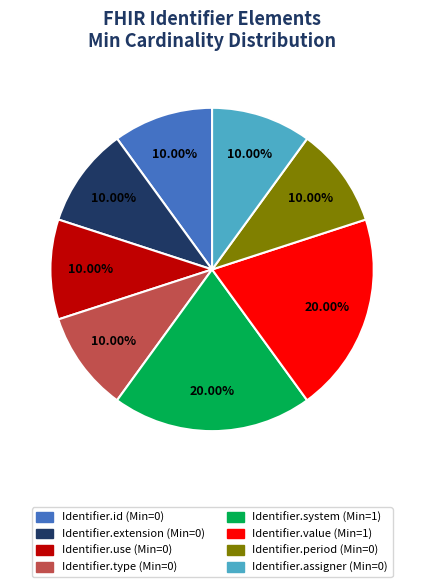

To the nearest percent, what portion does Identifier.system represent?

20%